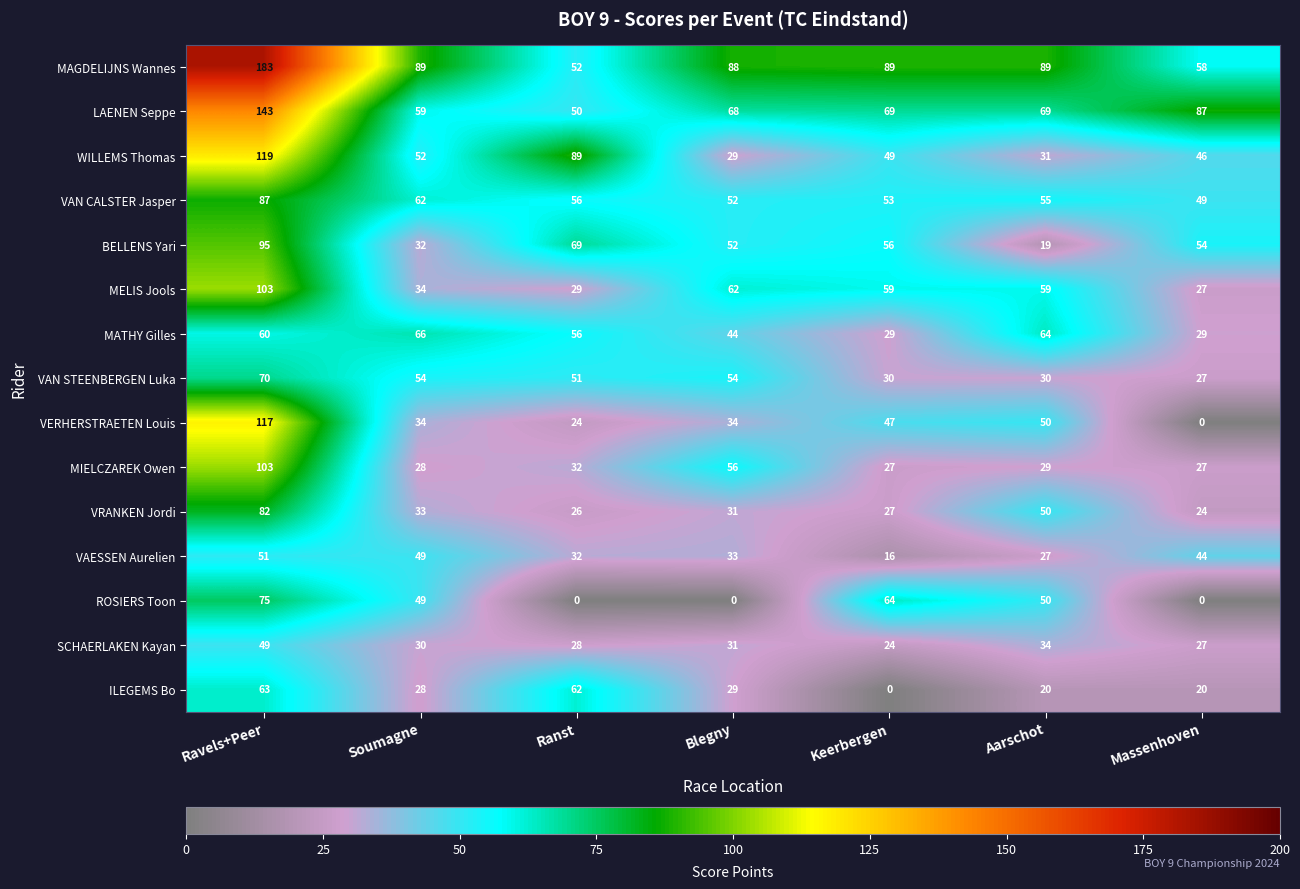

What is the difference between the maximum and second lowest values in the SCHAERLAKEN Kayan series?

22